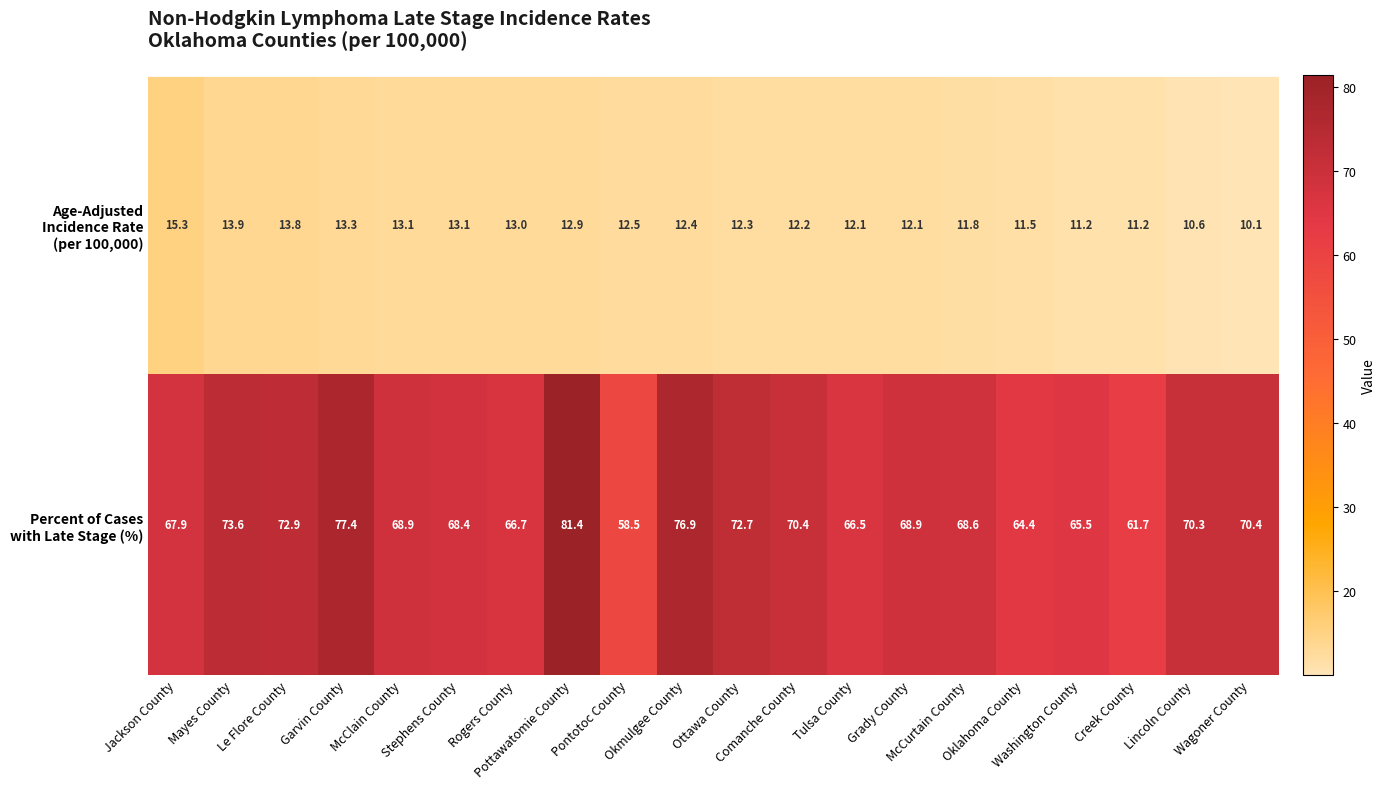

What is the smallest value displayed?

10.1